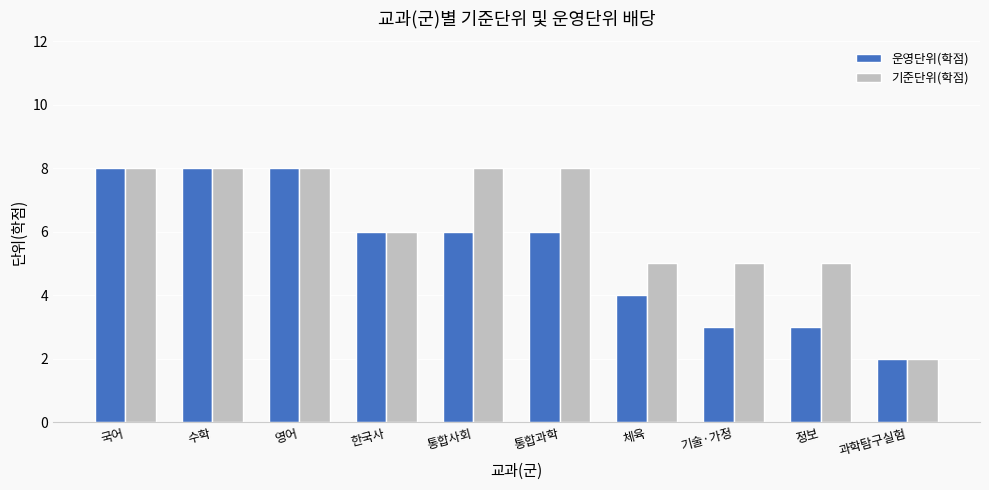

What is the approximate value of 운영단위(학점) at 정보?

3